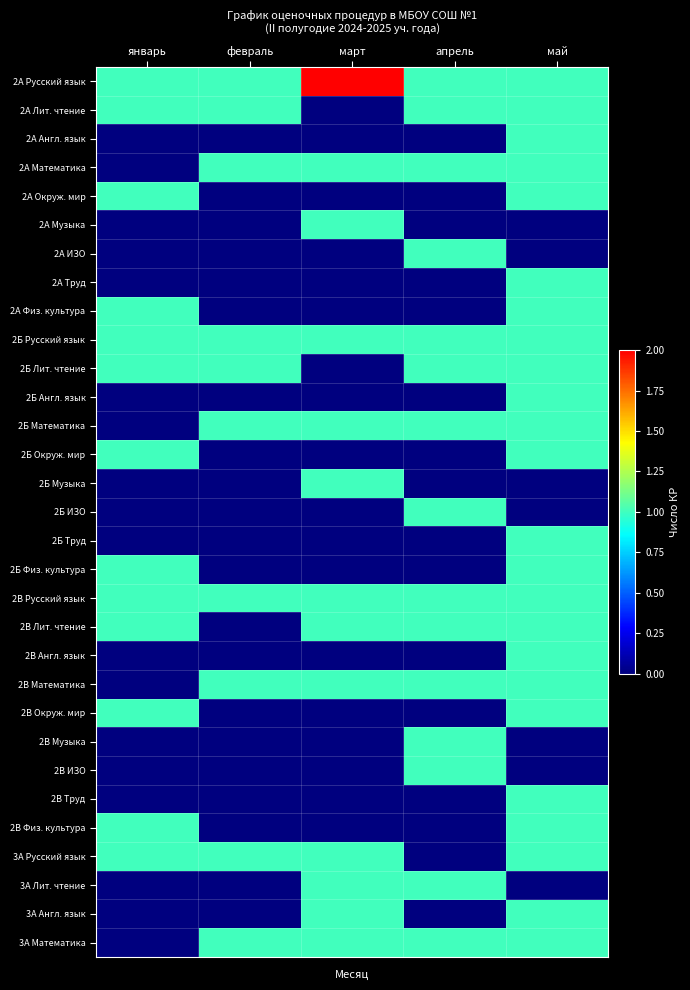

Reading left to right, what are all the values shown in this chart?

2А Русский язык: январь=1	февраль=1	март=2	апрель=1	май=1
2А Лит. чтение: январь=1	февраль=1	март=0	апрель=1	май=1
2А Англ. язык: январь=0	февраль=0	март=0	апрель=0	май=1
2А Математика: январь=0	февраль=1	март=1	апрель=1	май=1
2А Окруж. мир: январь=1	февраль=0	март=0	апрель=0	май=1
2А Музыка: январь=0	февраль=0	март=1	апрель=0	май=0
2А ИЗО: январь=0	февраль=0	март=0	апрель=1	май=0
2А Труд: январь=0	февраль=0	март=0	апрель=0	май=1
2А Физ. культура: январь=1	февраль=0	март=0	апрель=0	май=1
2Б Русский язык: январь=1	февраль=1	март=1	апрель=1	май=1
2Б Лит. чтение: январь=1	февраль=1	март=0	апрель=1	май=1
2Б Англ. язык: январь=0	февраль=0	март=0	апрель=0	май=1
2Б Математика: январь=0	февраль=1	март=1	апрель=1	май=1
2Б Окруж. мир: январь=1	февраль=0	март=0	апрель=0	май=1
2Б Музыка: январь=0	февраль=0	март=1	апрель=0	май=0
2Б ИЗО: январь=0	февраль=0	март=0	апрель=1	май=0
2Б Труд: январь=0	февраль=0	март=0	апрель=0	май=1
2Б Физ. культура: январь=1	февраль=0	март=0	апрель=0	май=1
2В Русский язык: январь=1	февраль=1	март=1	апрель=1	май=1
2В Лит. чтение: январь=1	февраль=0	март=1	апрель=1	май=1
2В Англ. язык: январь=0	февраль=0	март=0	апрель=0	май=1
2В Математика: январь=0	февраль=1	март=1	апрель=1	май=1
2В Окруж. мир: январь=1	февраль=0	март=0	апрель=0	май=1
2В Музыка: январь=0	февраль=0	март=0	апрель=1	май=0
2В ИЗО: январь=0	февраль=0	март=0	апрель=1	май=0
2В Труд: январь=0	февраль=0	март=0	апрель=0	май=1
2В Физ. культура: январь=1	февраль=0	март=0	апрель=0	май=1
3А Русский язык: январь=1	февраль=1	март=1	апрель=0	май=1
3А Лит. чтение: январь=0	февраль=0	март=1	апрель=1	май=0
3А Англ. язык: январь=0	февраль=0	март=1	апрель=0	май=1
3А Математика: январь=0	февраль=1	март=1	апрель=1	май=1